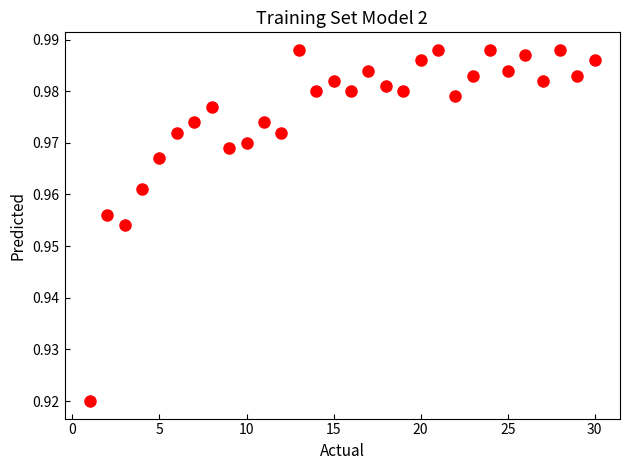

What is the range of X values (max minus min)?

29.0